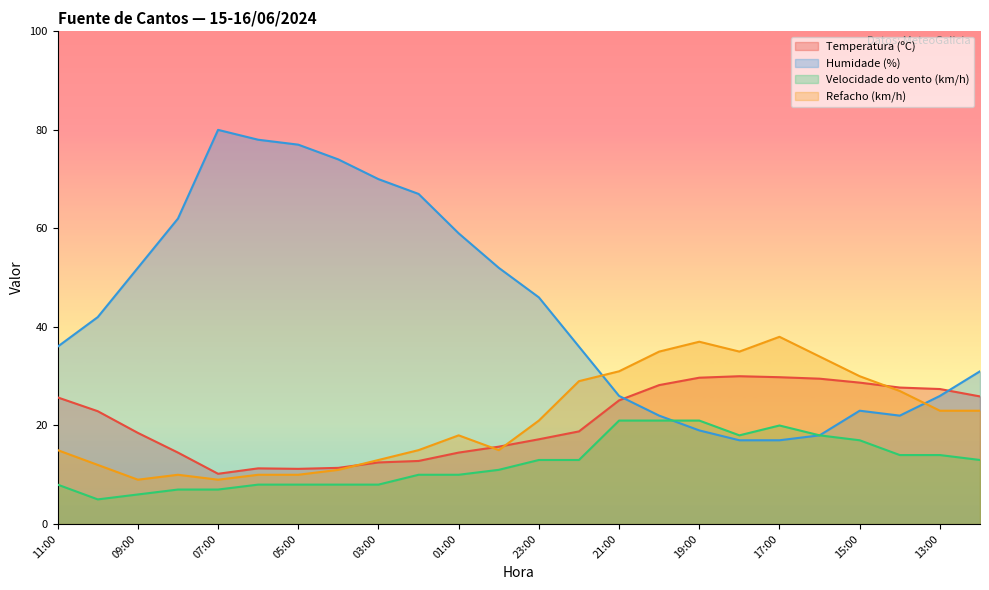

Which series ends up on top after the final intersection of Temperatura (ºC) and Humidade (%)?

Humidade (%)